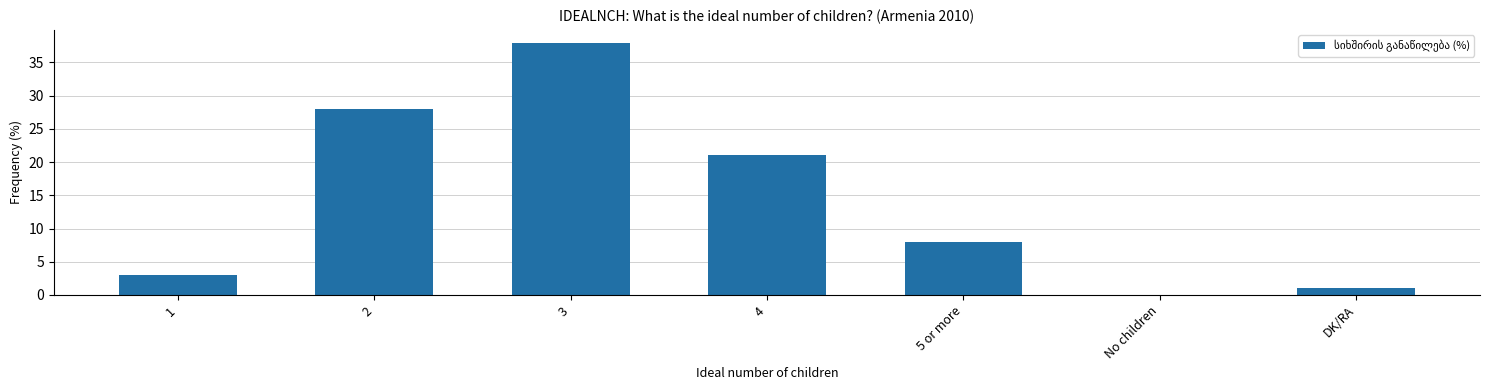

True or false: the data shows 1 at DK/RA.

True